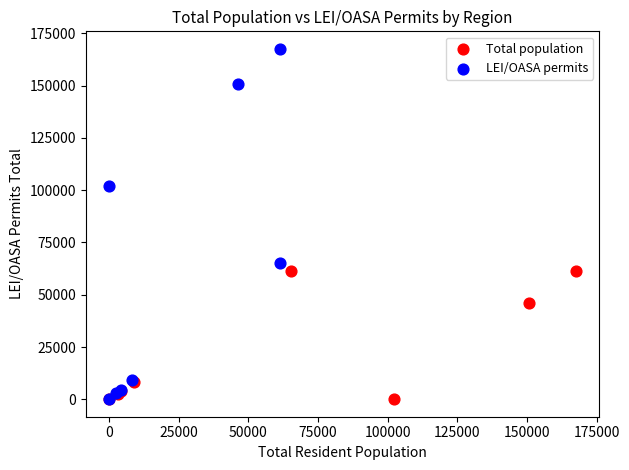

Which series reaches the maximum Y coordinate?

LEI/OASA permits